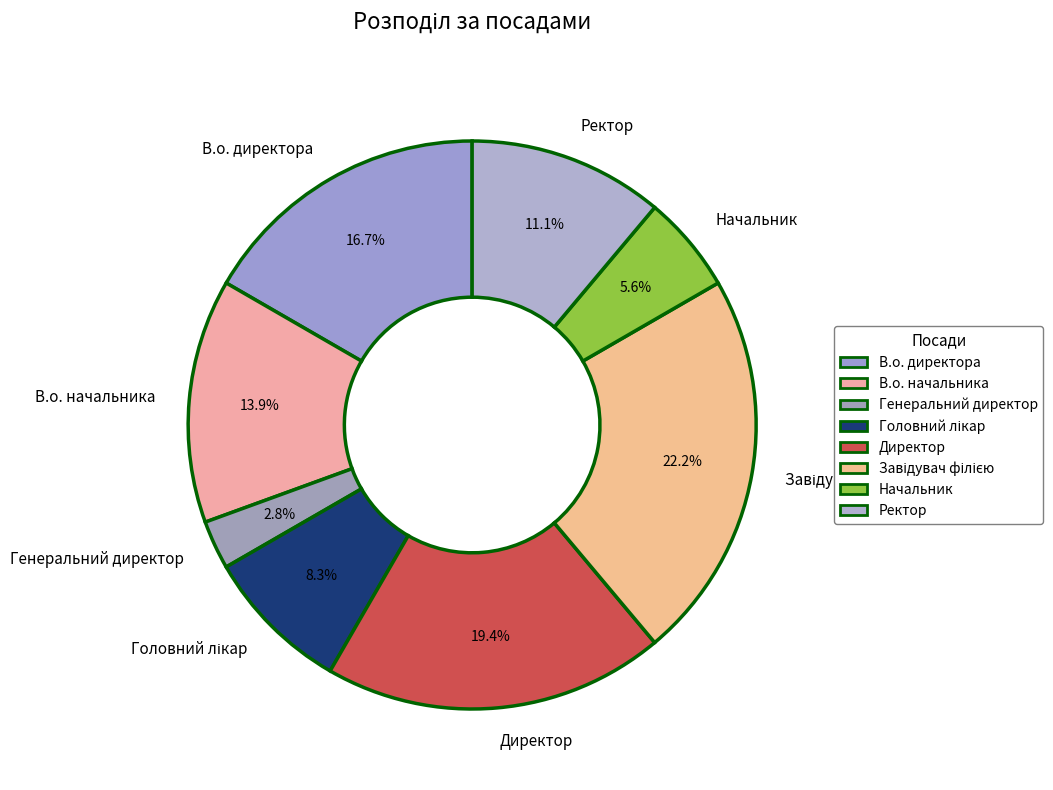

How many slices are in this pie chart?

8